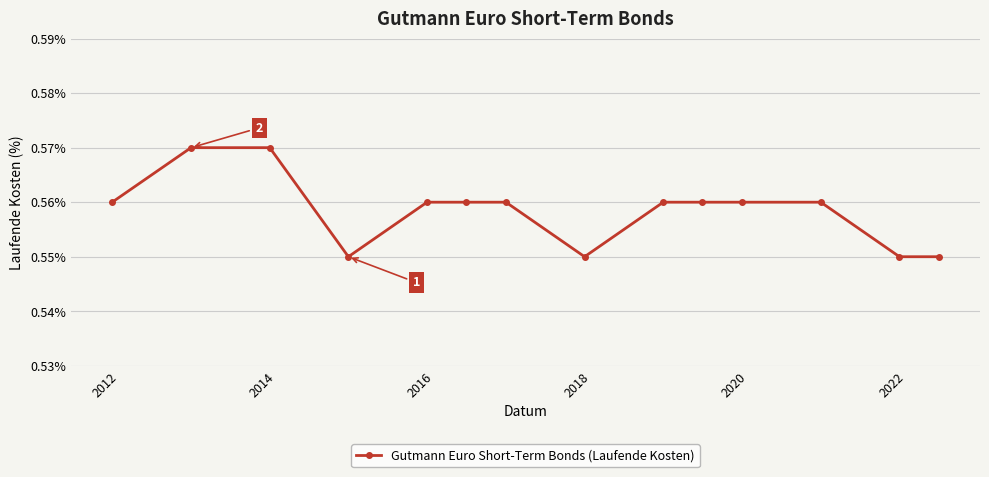

What is the sum of all values?

7.8